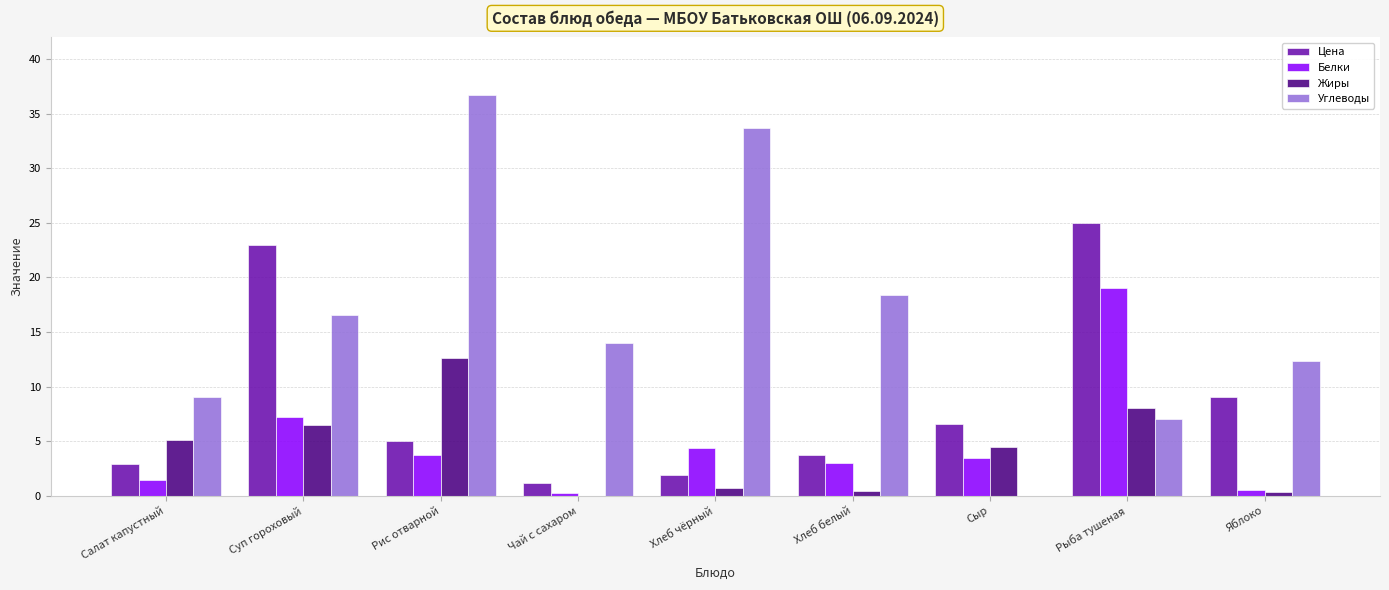

Is the value of Цена at Чай с сахаром greater than the value of Белки at Рыба тушеная?

No